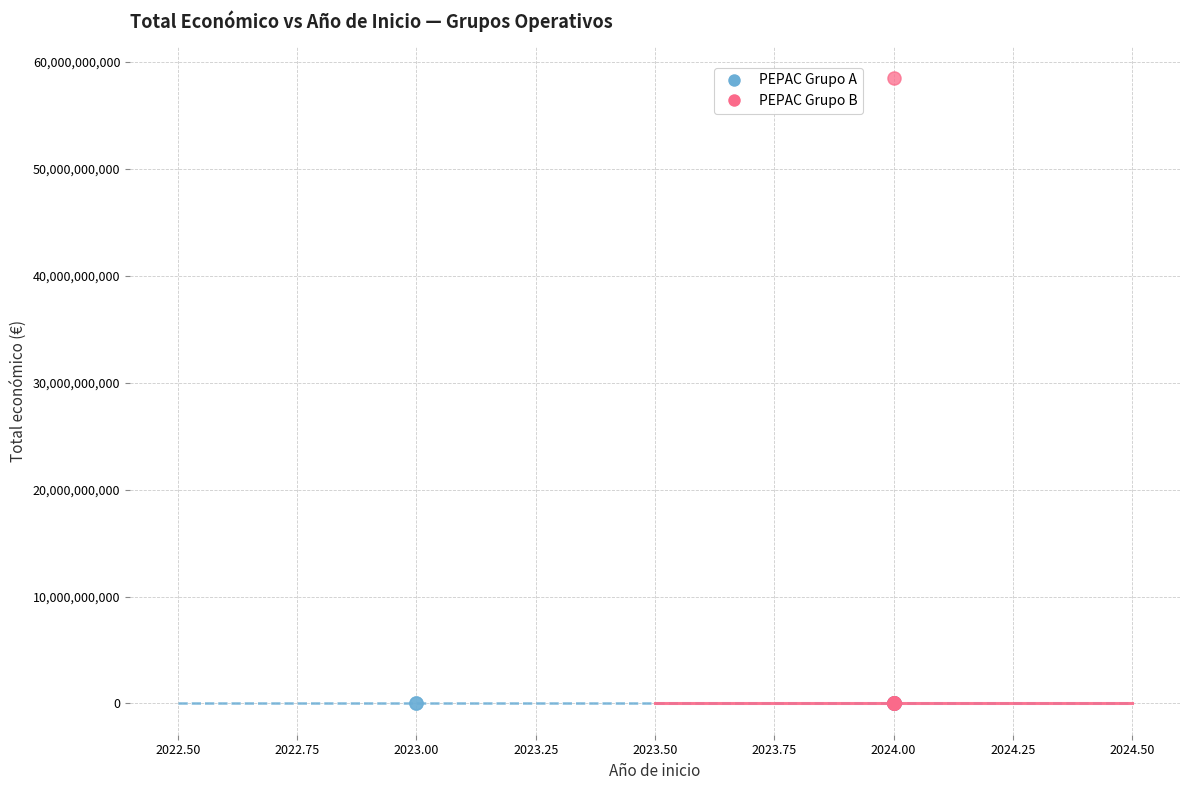

Which series reaches the maximum Y coordinate?

PEPAC Grupo B